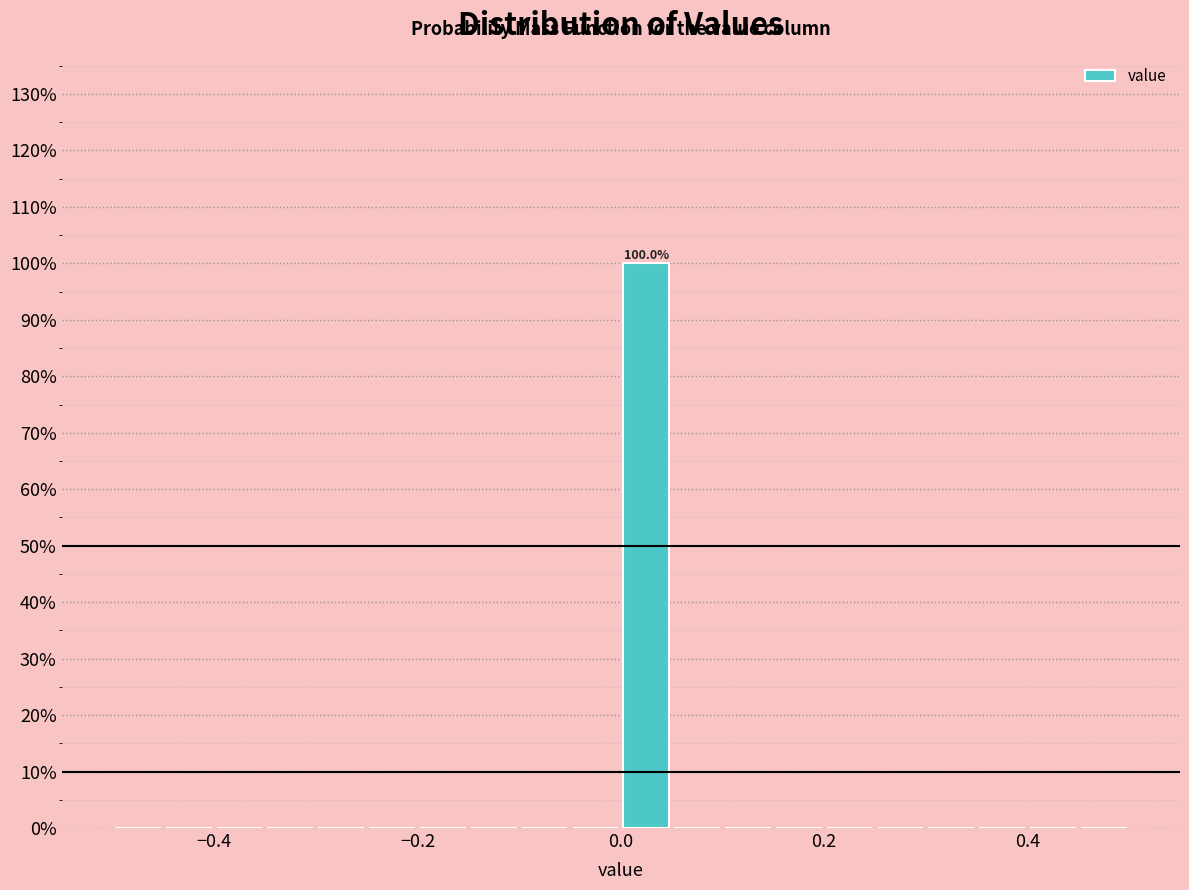

Read against the x-axis, roughly where is the centre of the tallest bar?

0.02